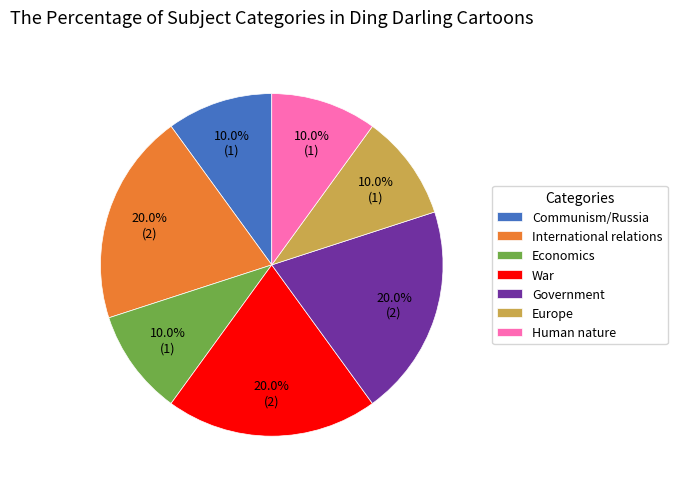

What is the ratio of the value at Communism/Russia to the value at International relations?

0.5